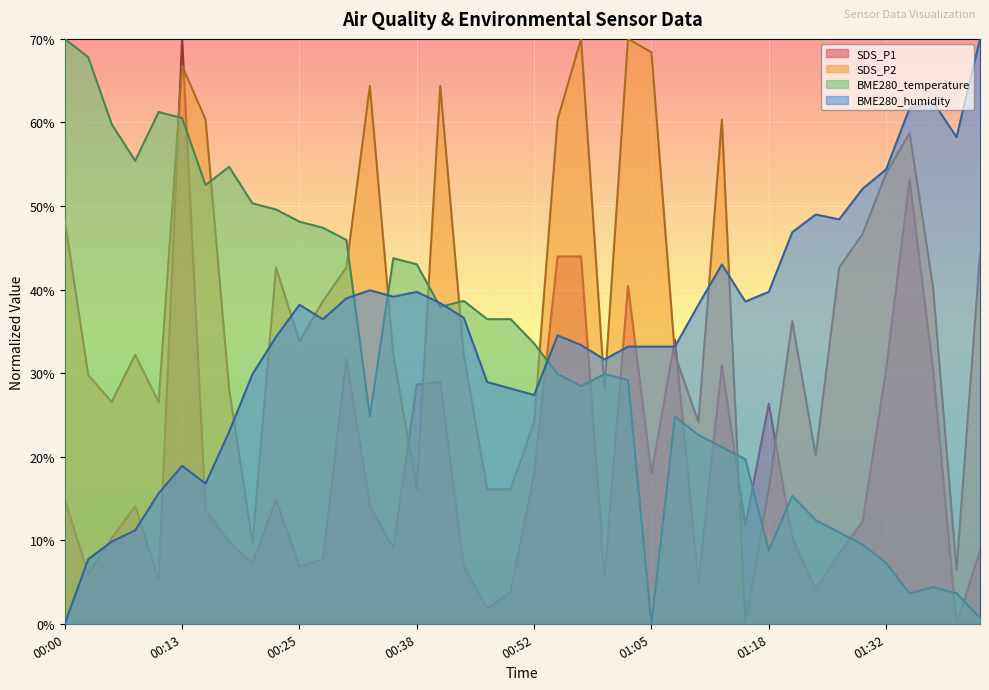

What is the difference between the BME280_temperature values at 00:40 and 01:35?

34.3